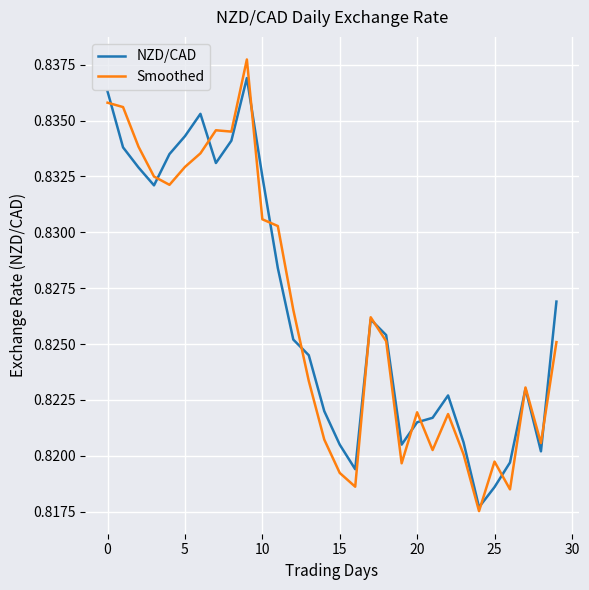

Which series has the widest spread of values?

Smoothed